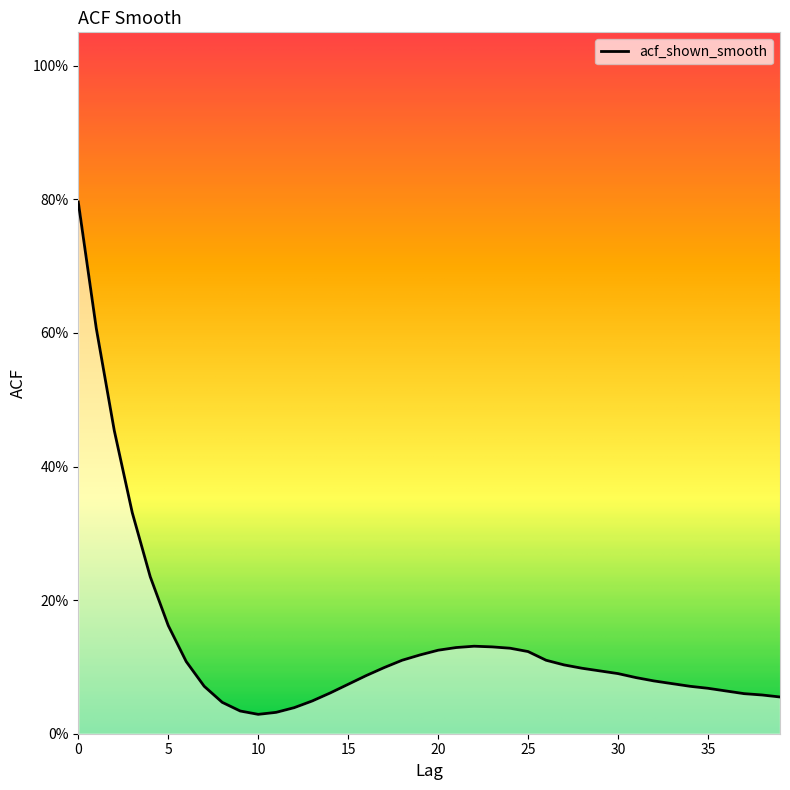

Reading right to left, extract all data points from this chart.

0.1	0.1	0.1	0.1	0.1	0.1	0.1	0.1	0.1	0.1	0.1	0.1	0.1	0.1	0.1	0.1	0.1	0.1	0.1	0.1	0.1	0.1	0.1	0.1	0.1	0.1	0.0	0.0	0.0	0.0	0.0	0.0	0.1	0.1	0.2	0.2	0.3	0.5	0.6	0.8